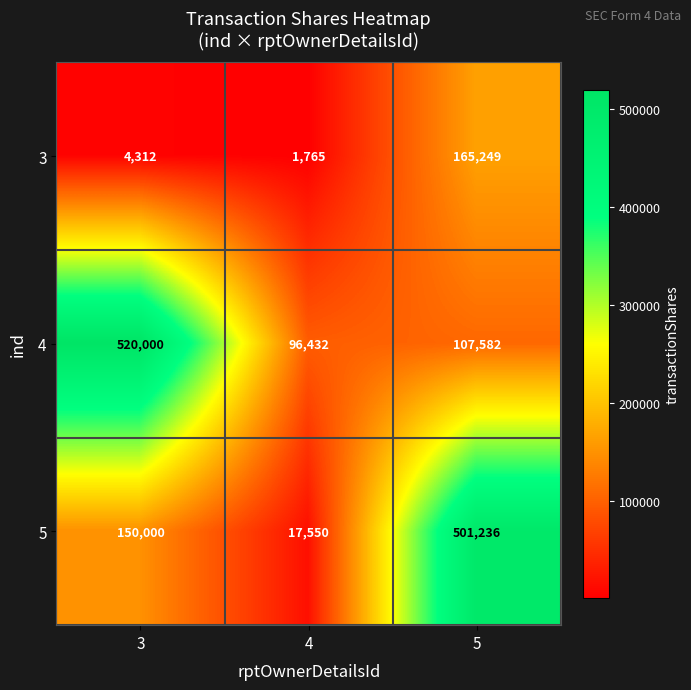

List the series in order of their peak value, highest first.

4, 5, 3